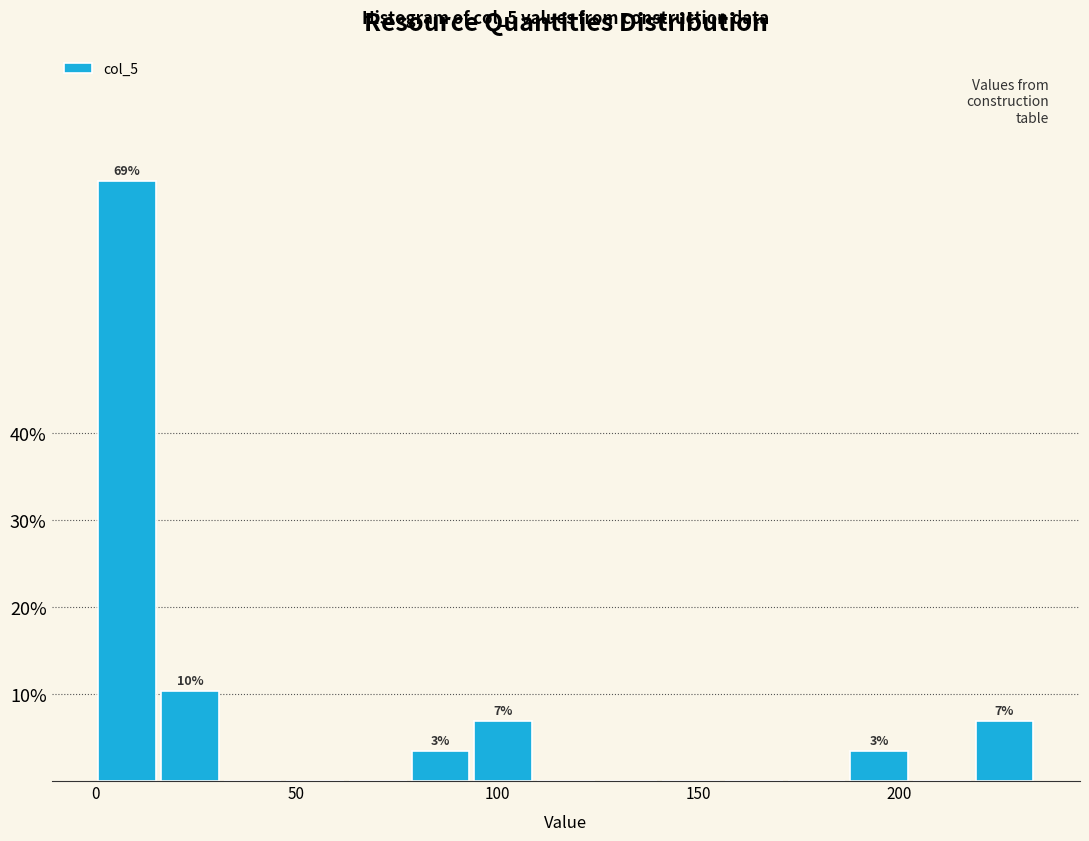

Read against the x-axis, roughly where is the centre of the tallest bar?

10